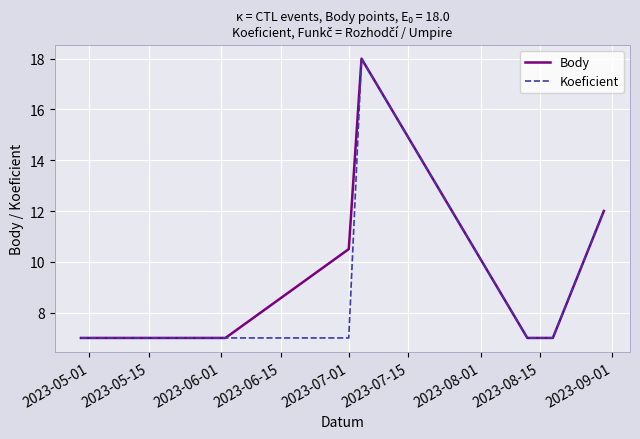

How many Body values are between 7 and 12?

6